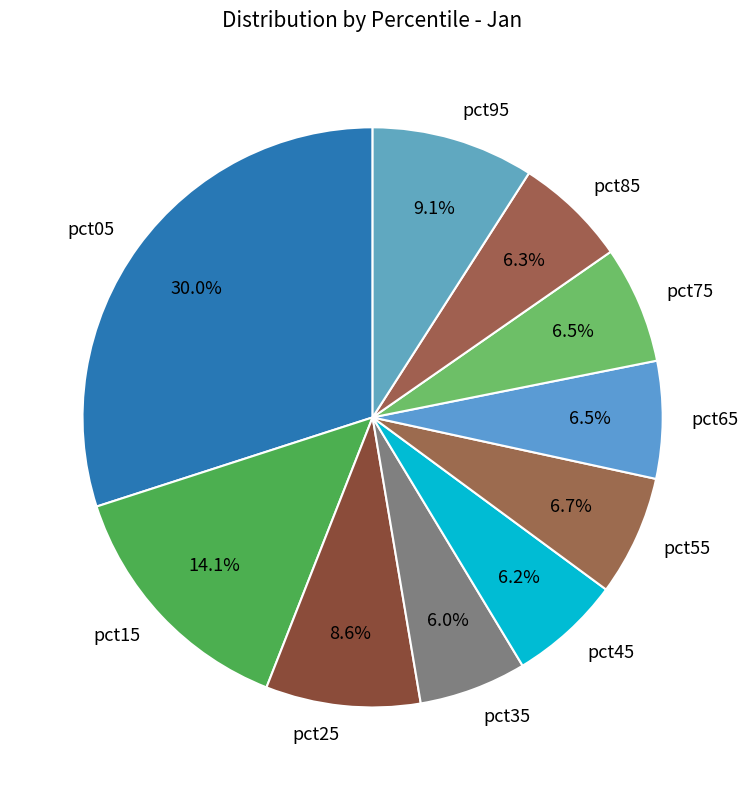

What is the largest slice in the pie chart?

pct05